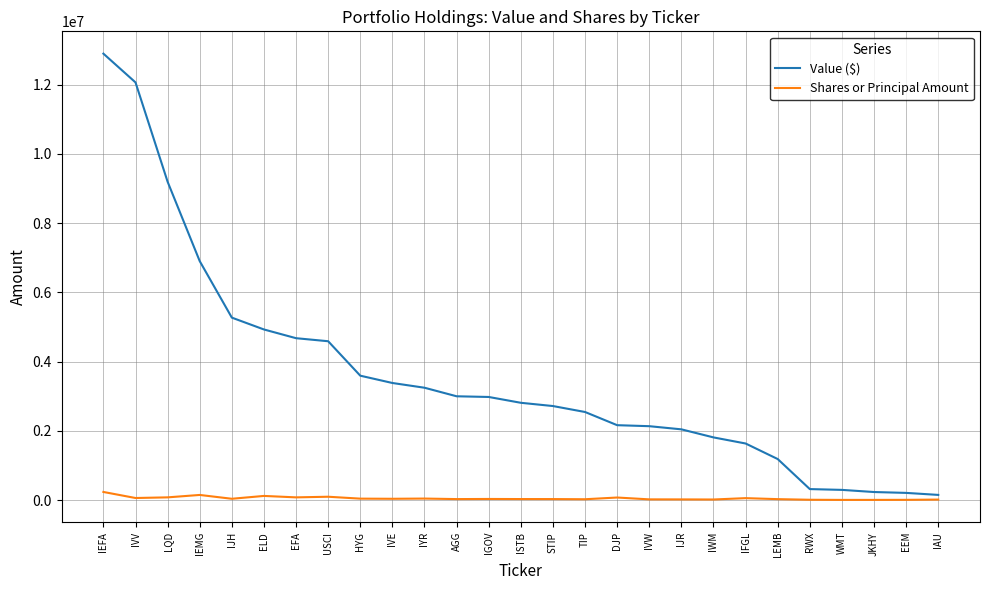

What is the average value of the Shares or Principal Amount series?

49394